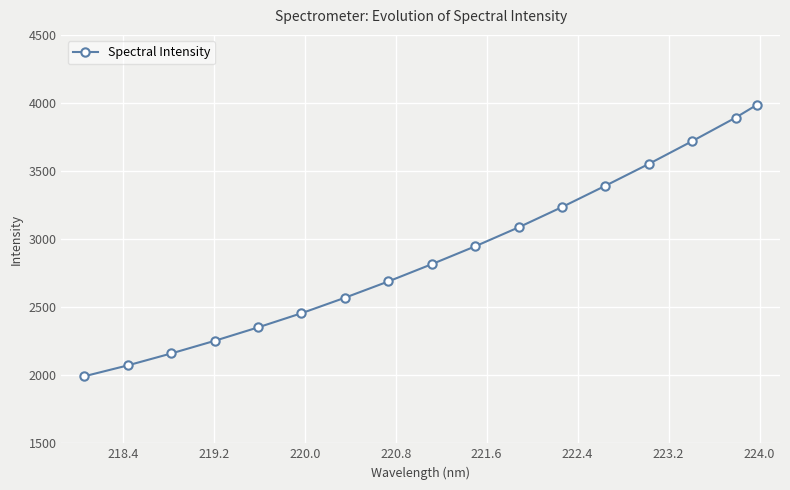

What is the minimum value shown in the chart?

1992.2